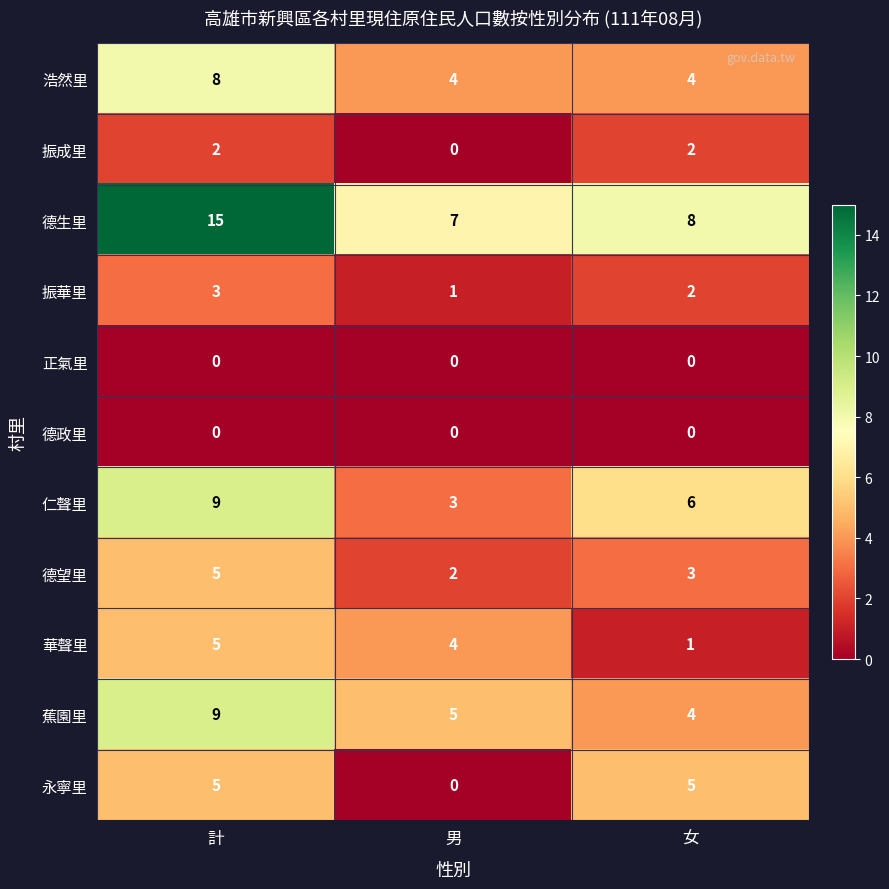

Which series has the largest total across all categories?

德生里